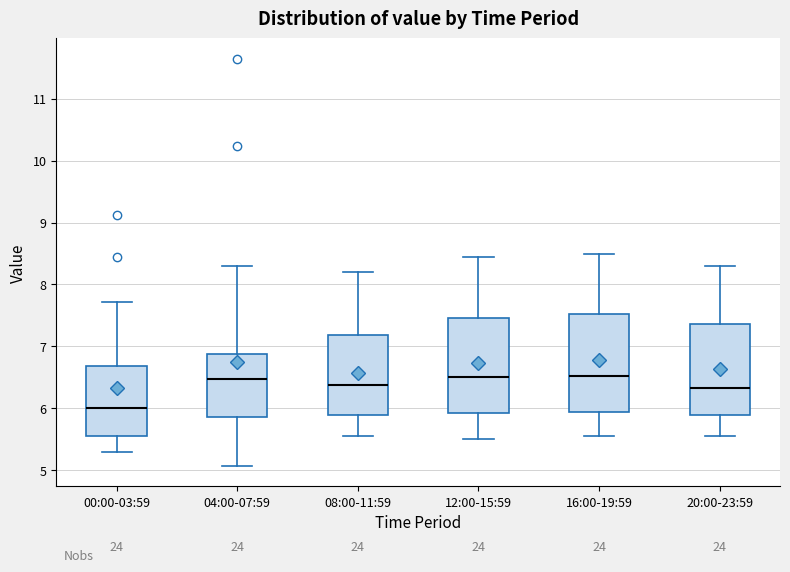

Where does the lower whisker of the box for 04:00-07:59 end on the y-axis? The values are not printed on the chart, so give them approximately, as read against the axis.

5.1